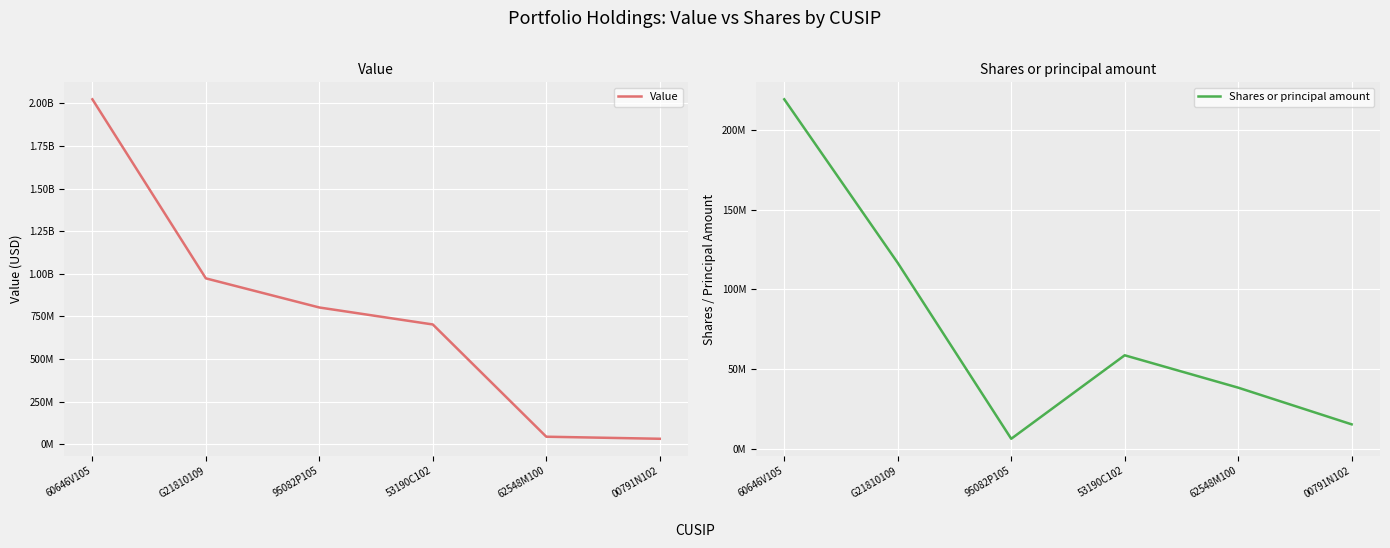

What value does the Value series have at 62548M100?

44217451